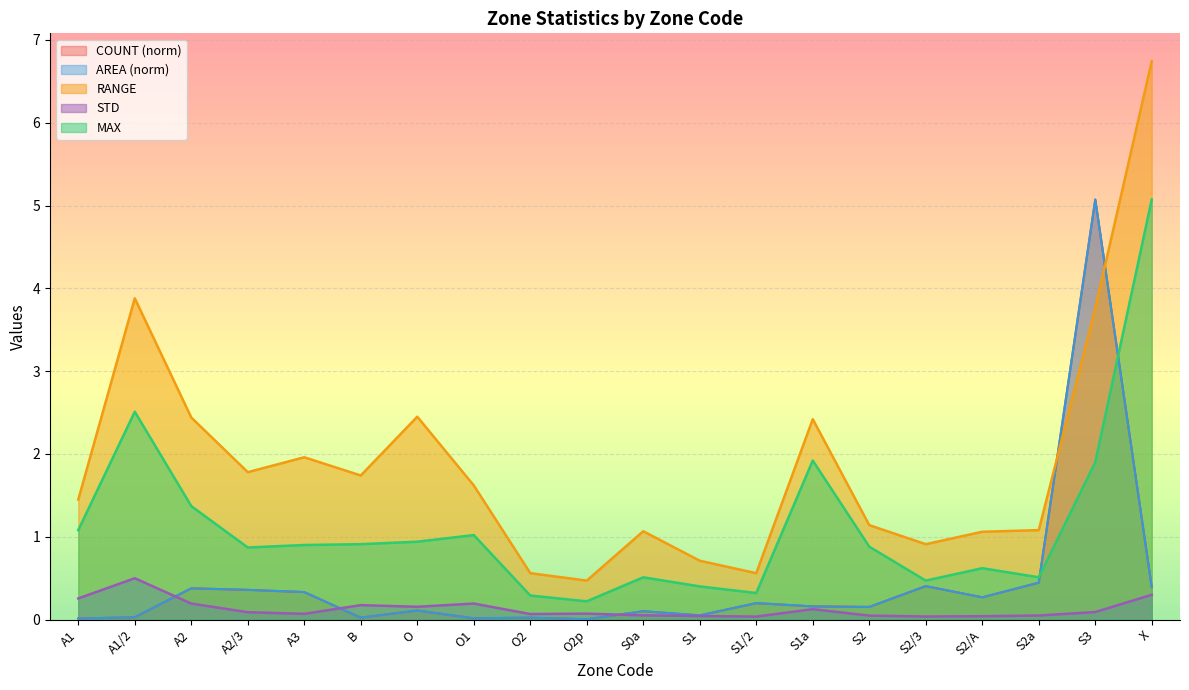

What is the sum of the MAX values at A3 and S3?

2.8